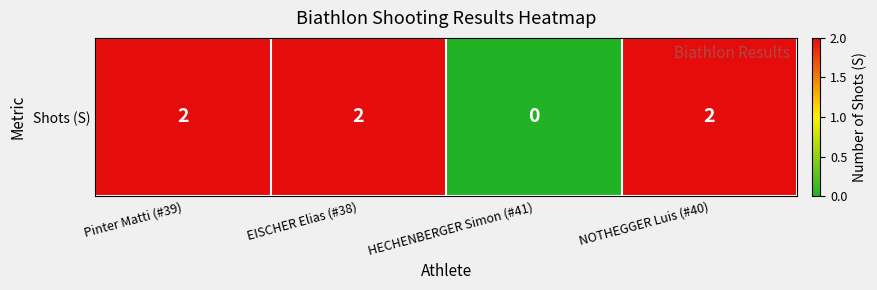

True or false: the data shows 2 at Pinter Matti (#39).

True